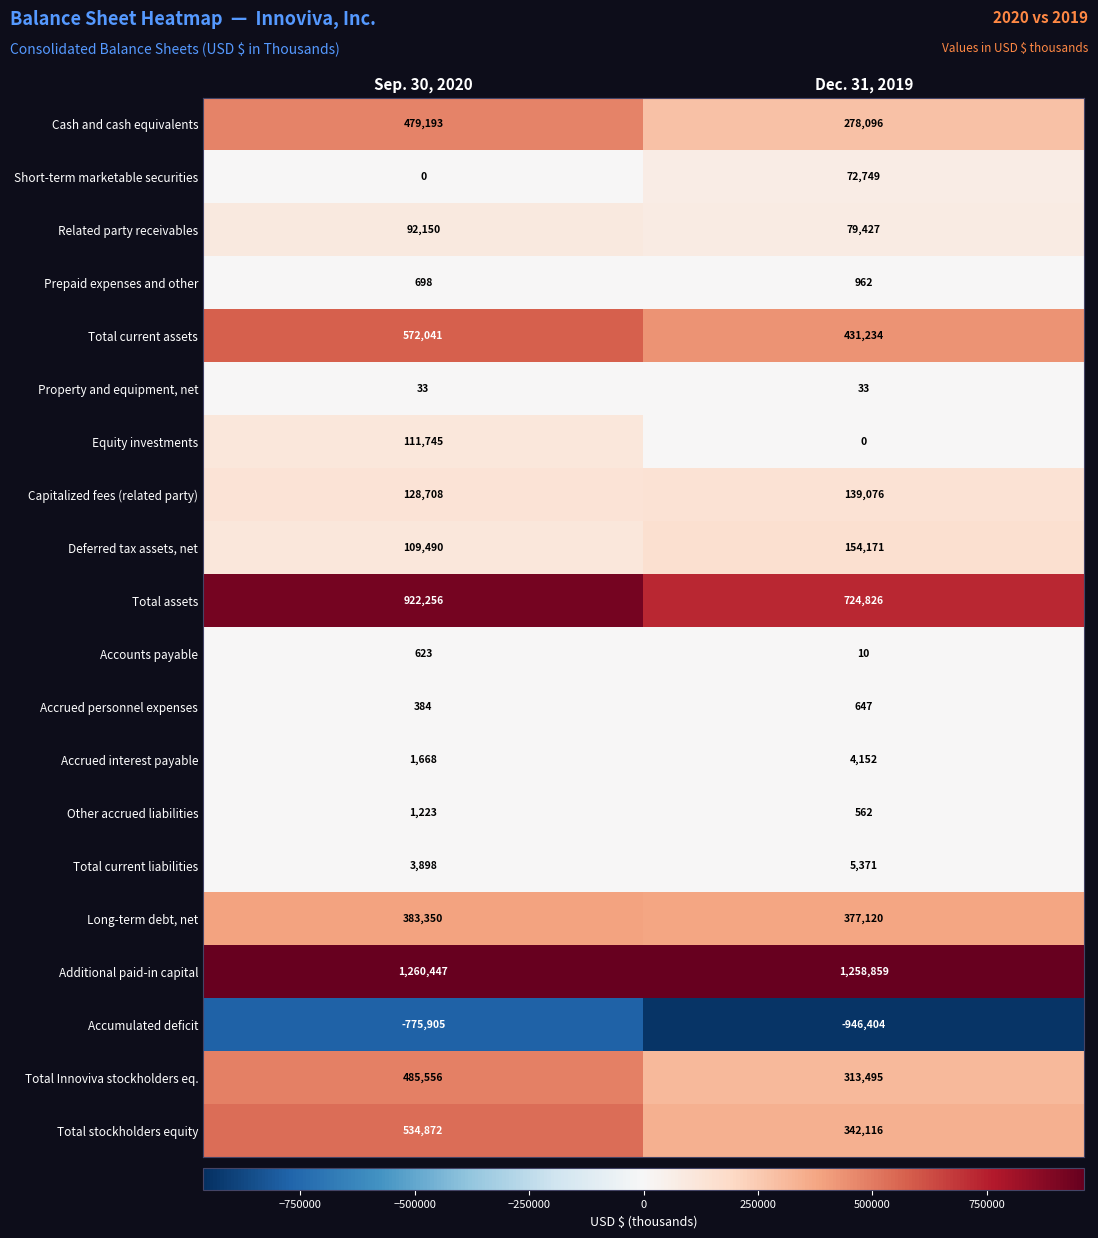

At which category does the chart reach its peak across all series?

Sep. 30, 2020